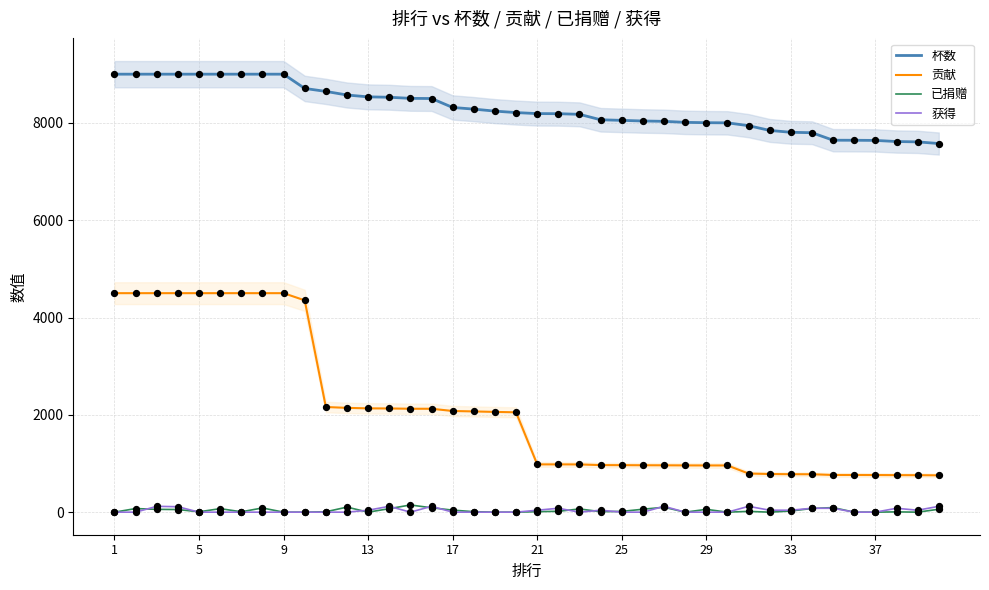

Which series has the largest total across all categories?

杯数